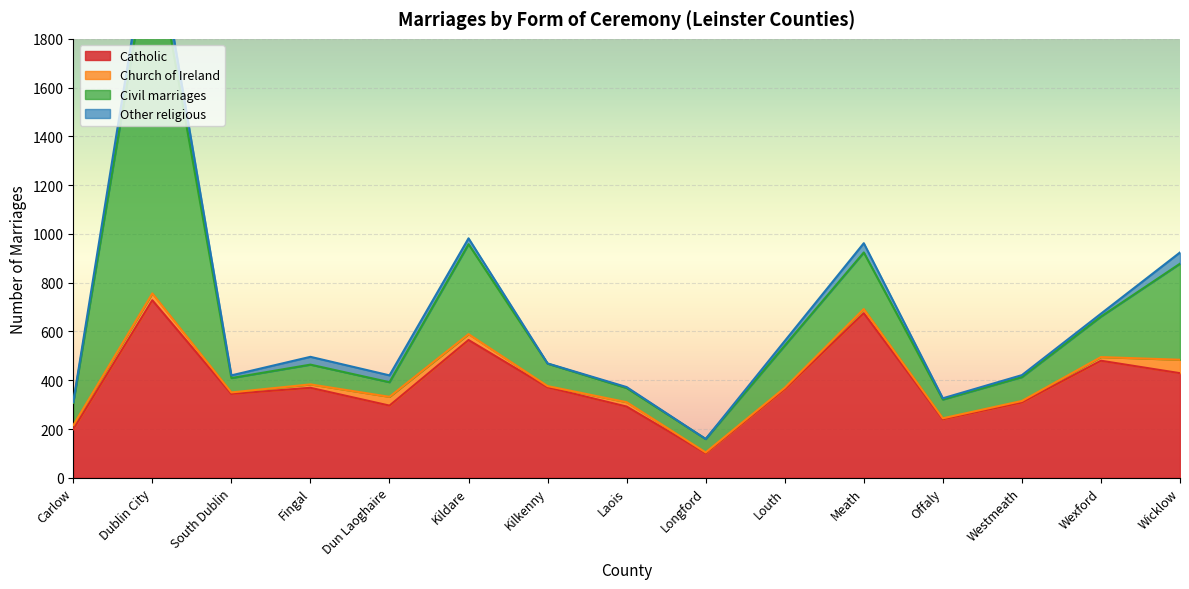

What position from the left is Meath?

11